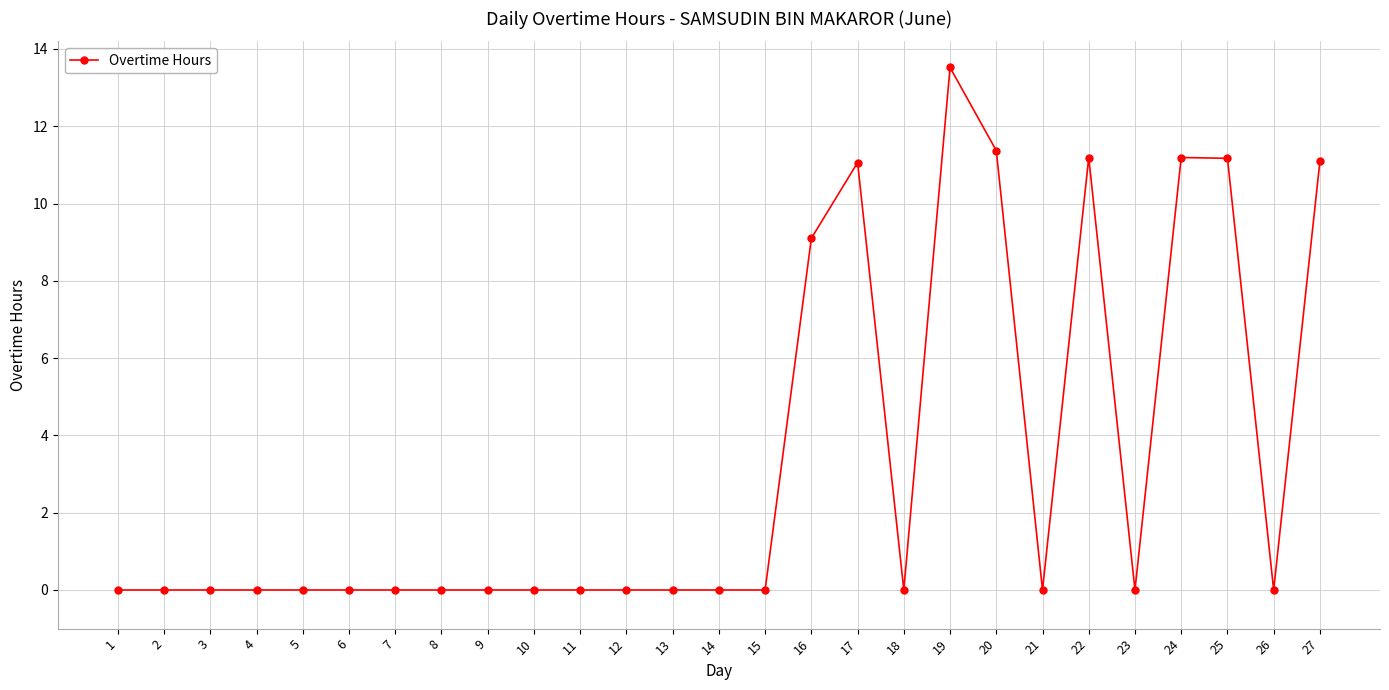

At which label is the value closest to 6?

16